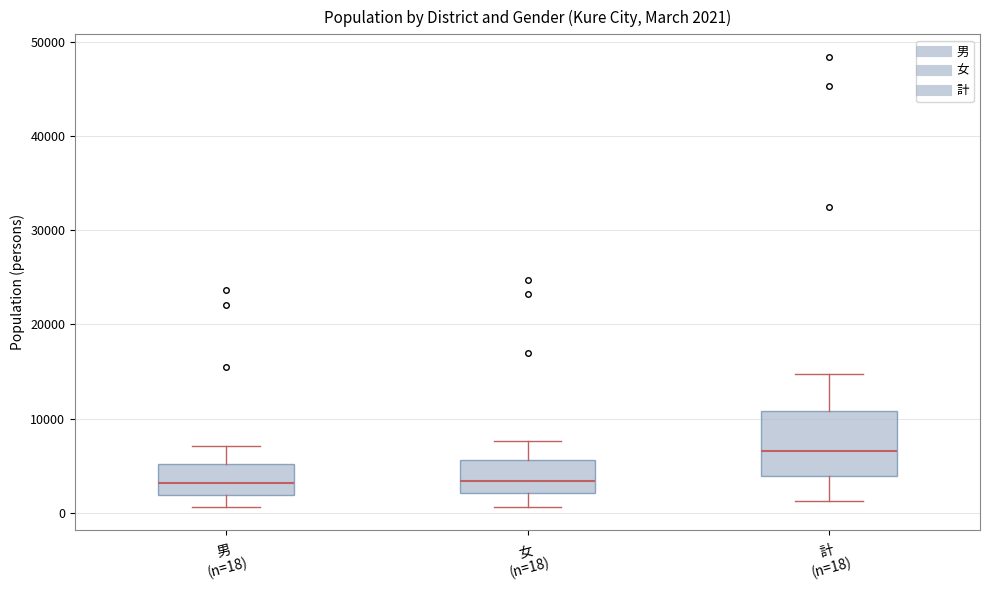

Which box is the tallest, from its lower edge to its upper edge?

計 (n=18)